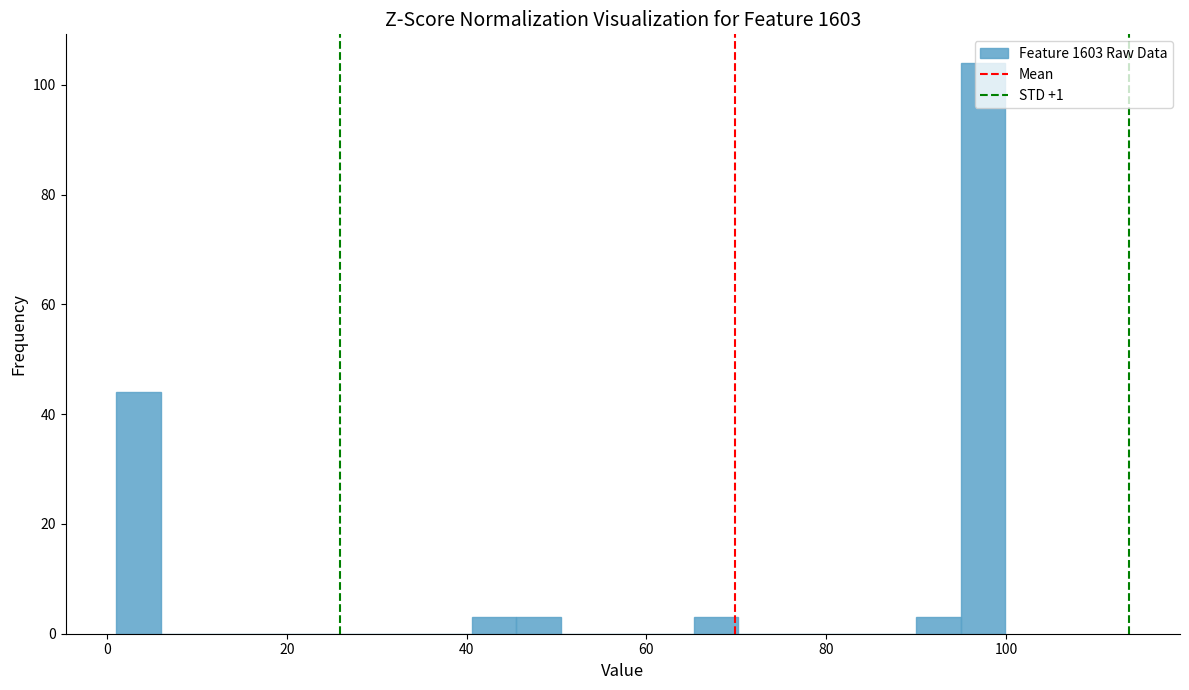

Read against the x-axis, roughly where is the centre of the tallest bar?

98